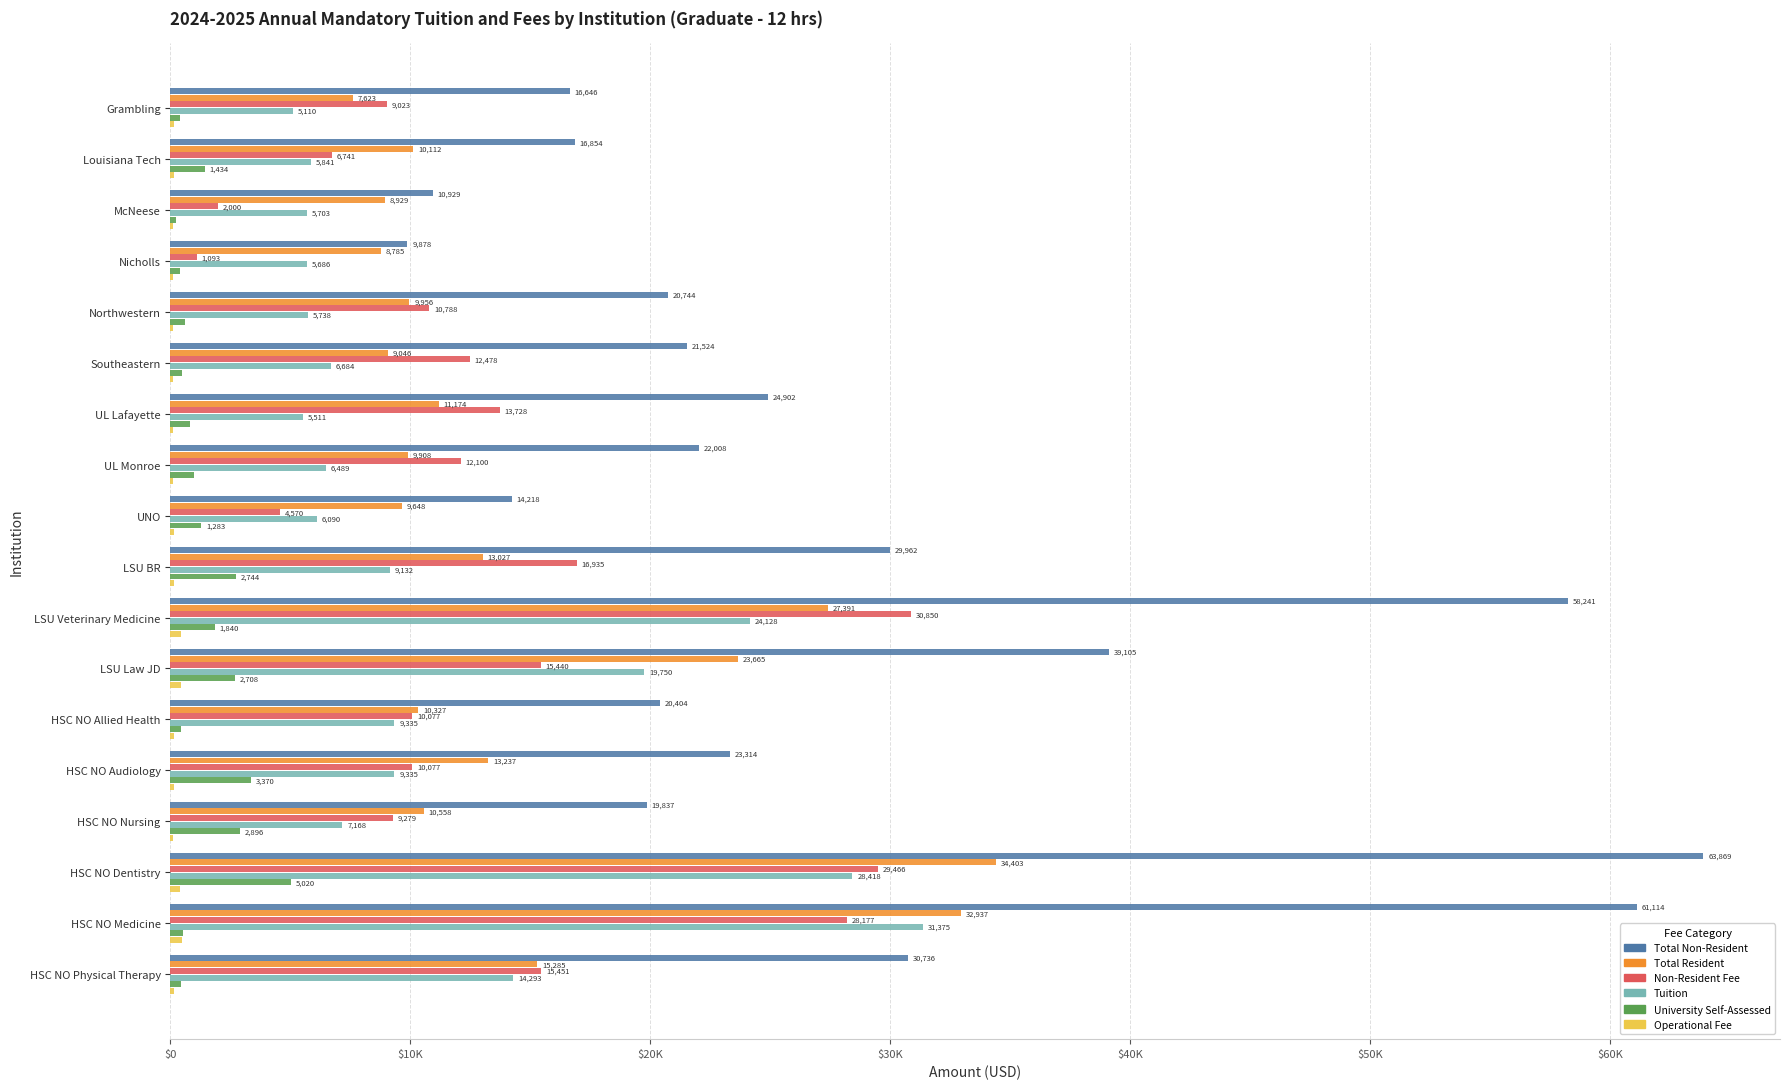

What is the minimum value shown in the chart?

115.0